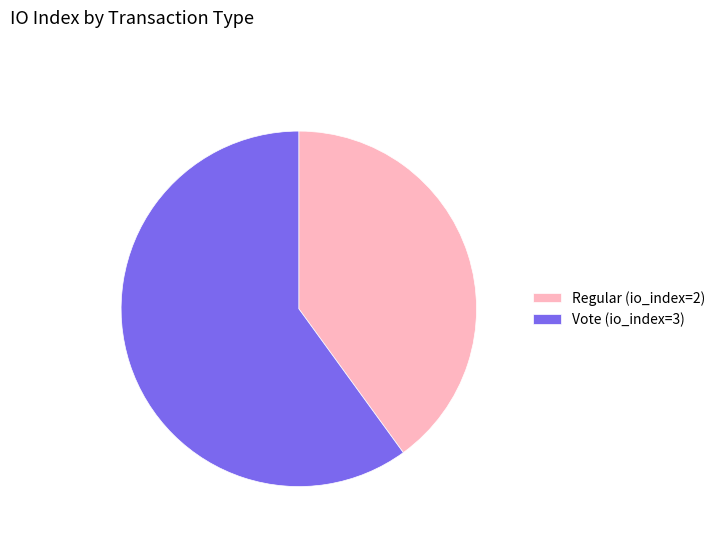

The Regular slice represents 49% of the pie. True or false?

False